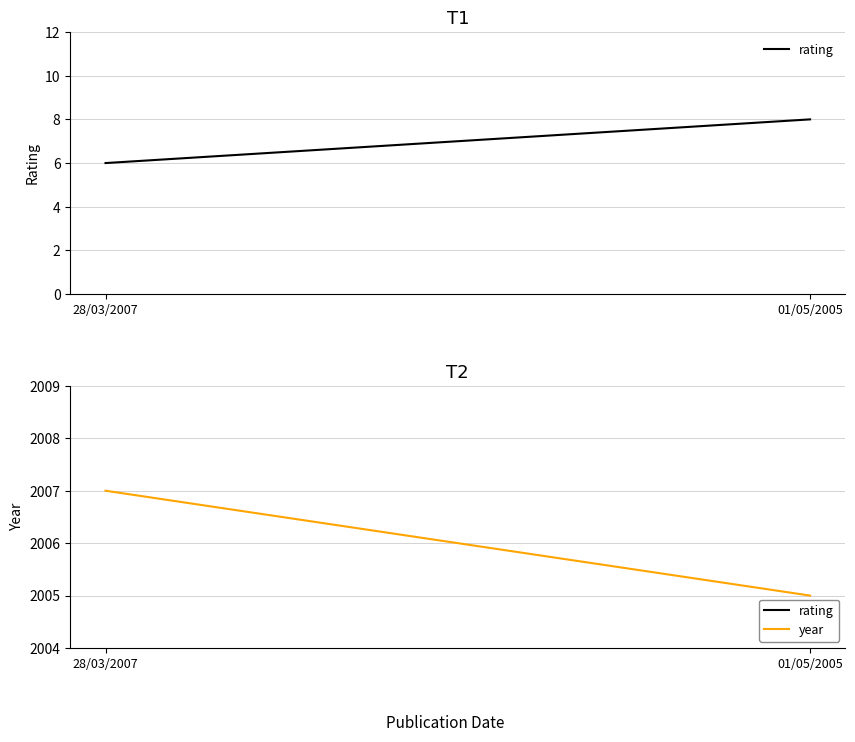

What are all the series names shown in the legend?

rating, year